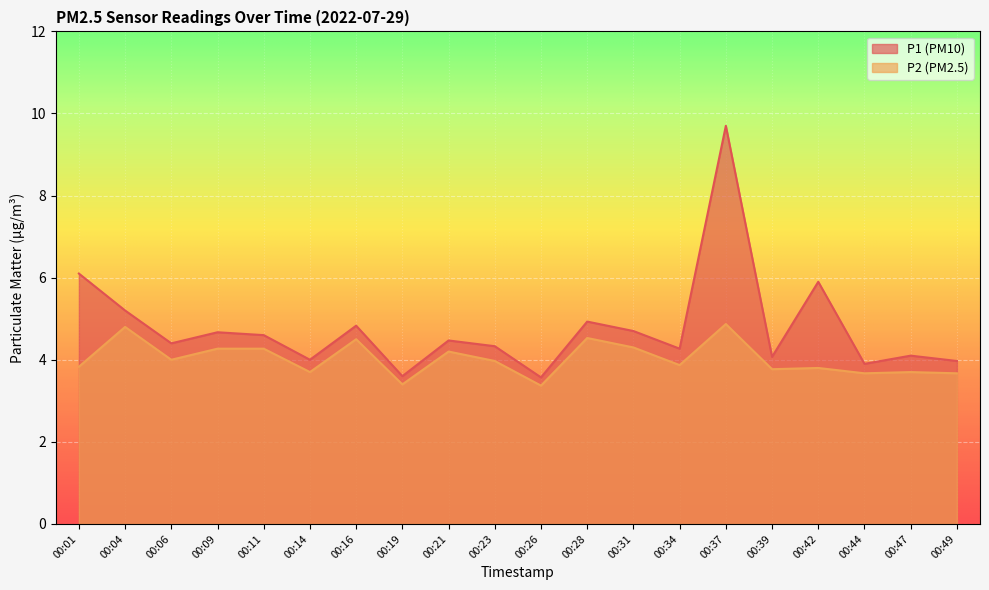

Rank the series at 00:28 from lowest to highest value.

P2, P1